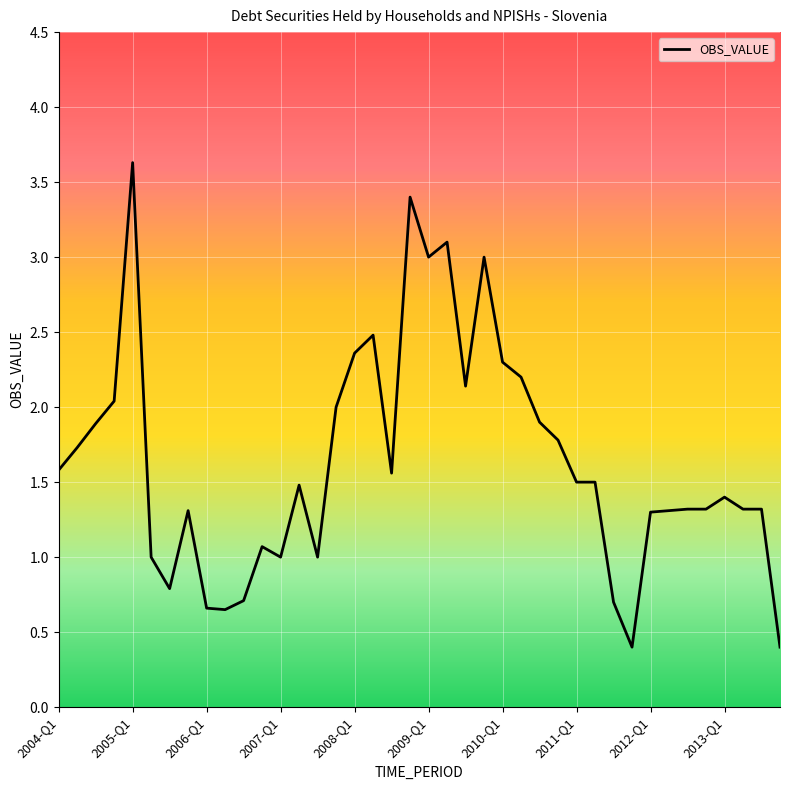

What is the greatest value displayed?

3.6